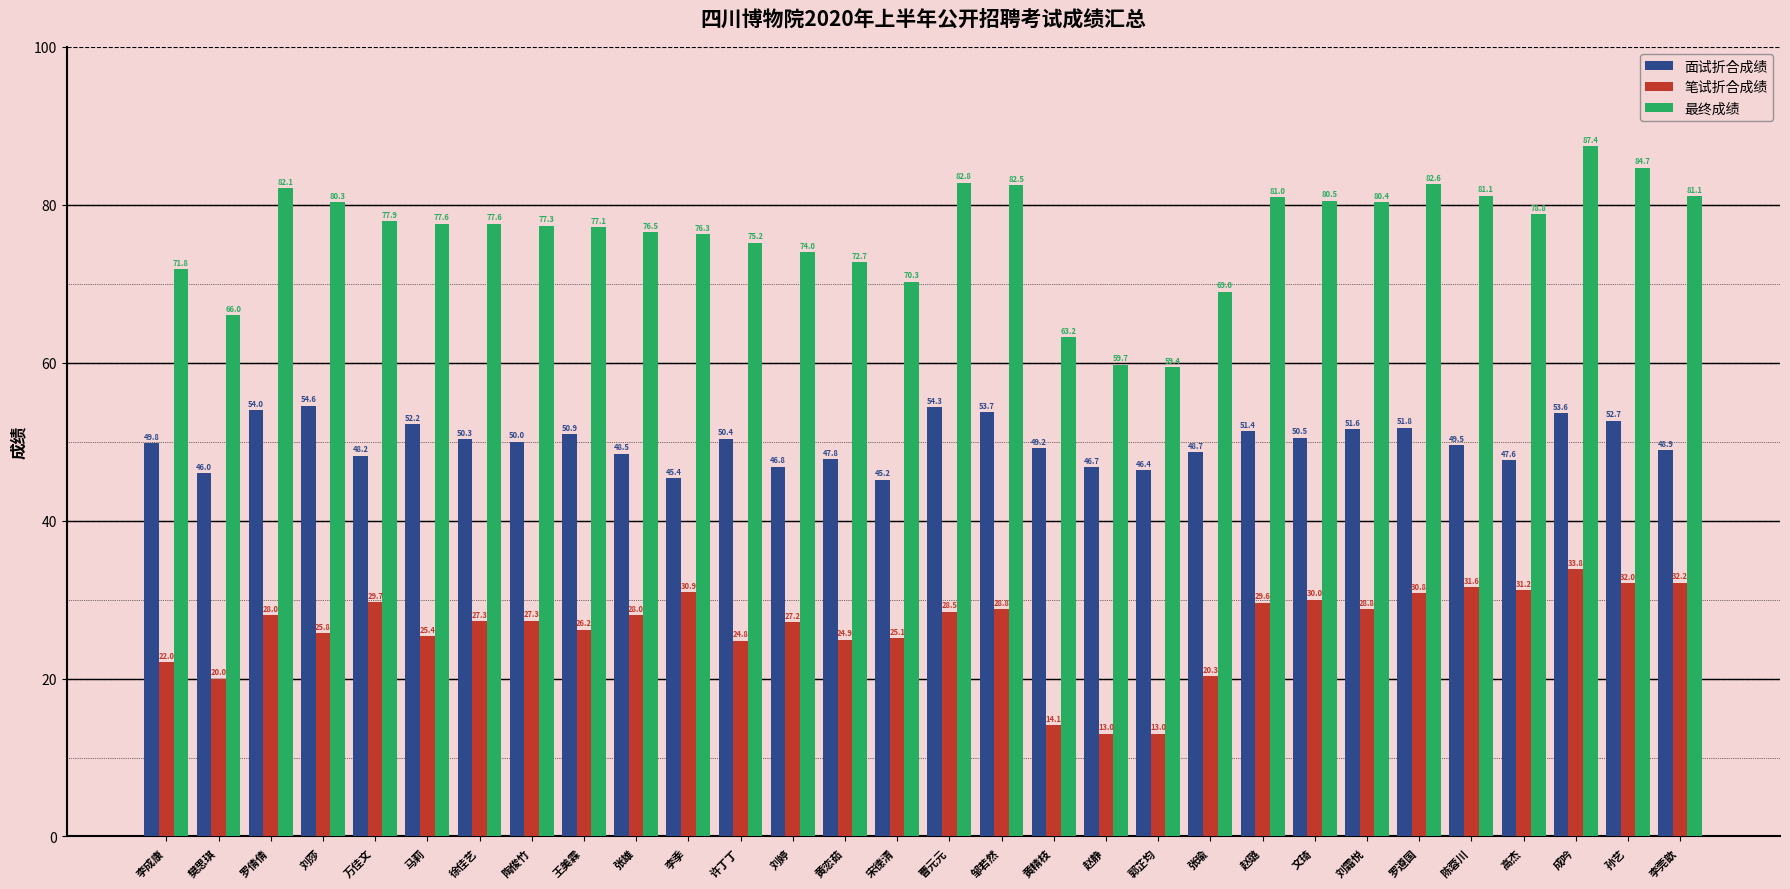

At which category is the sum across all series the highest?

成吟